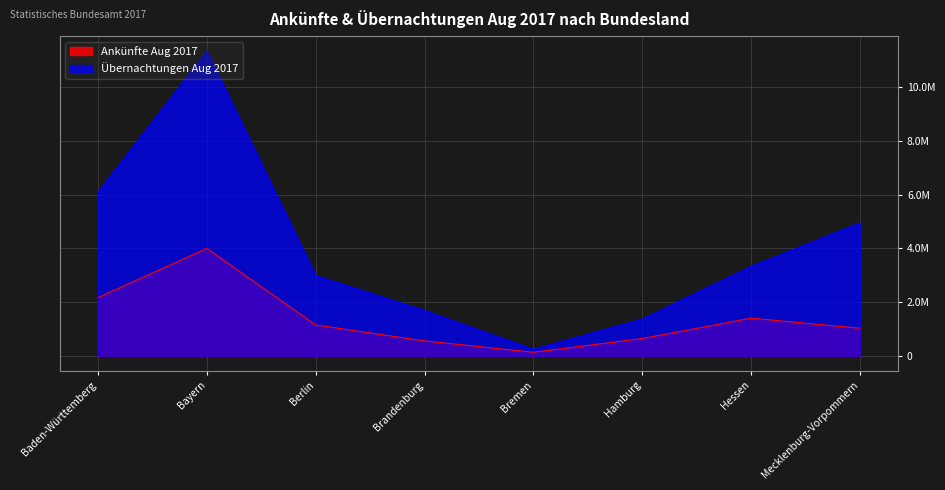

True or false: Übernachtungen Aug 2017 and Ankünfte Aug 2017 cross at least once.

False